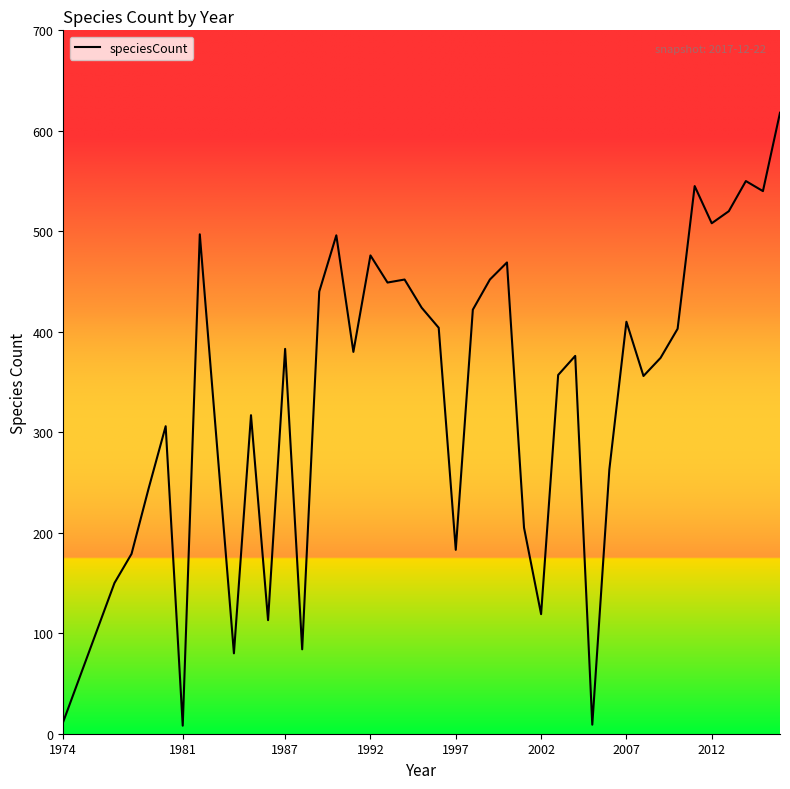

Does the chart have visible grid lines?

No